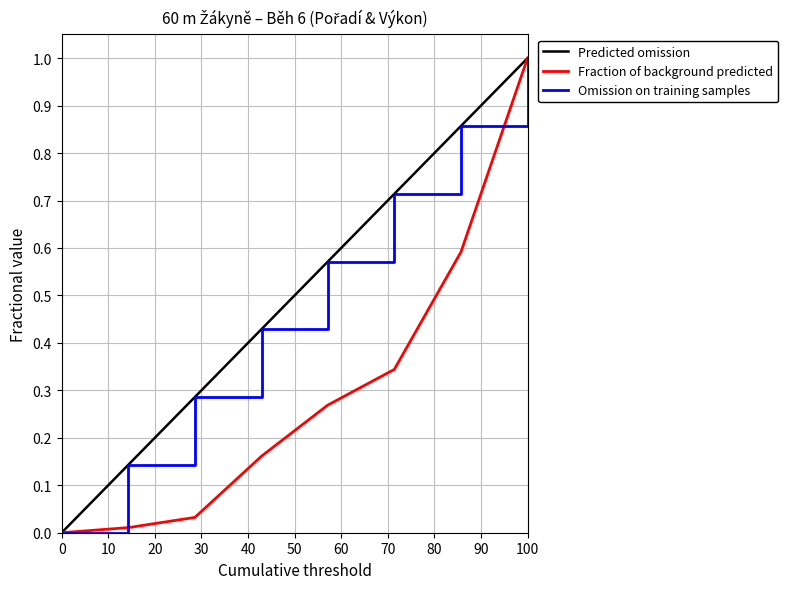

What is the value of the Pořadí point at the 6th from the left?

0.7